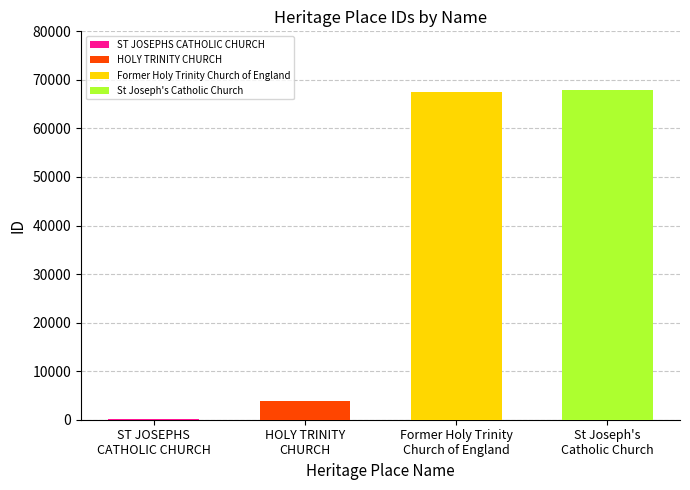

Which category has the highest value across all series?

St Joseph's Catholic Church